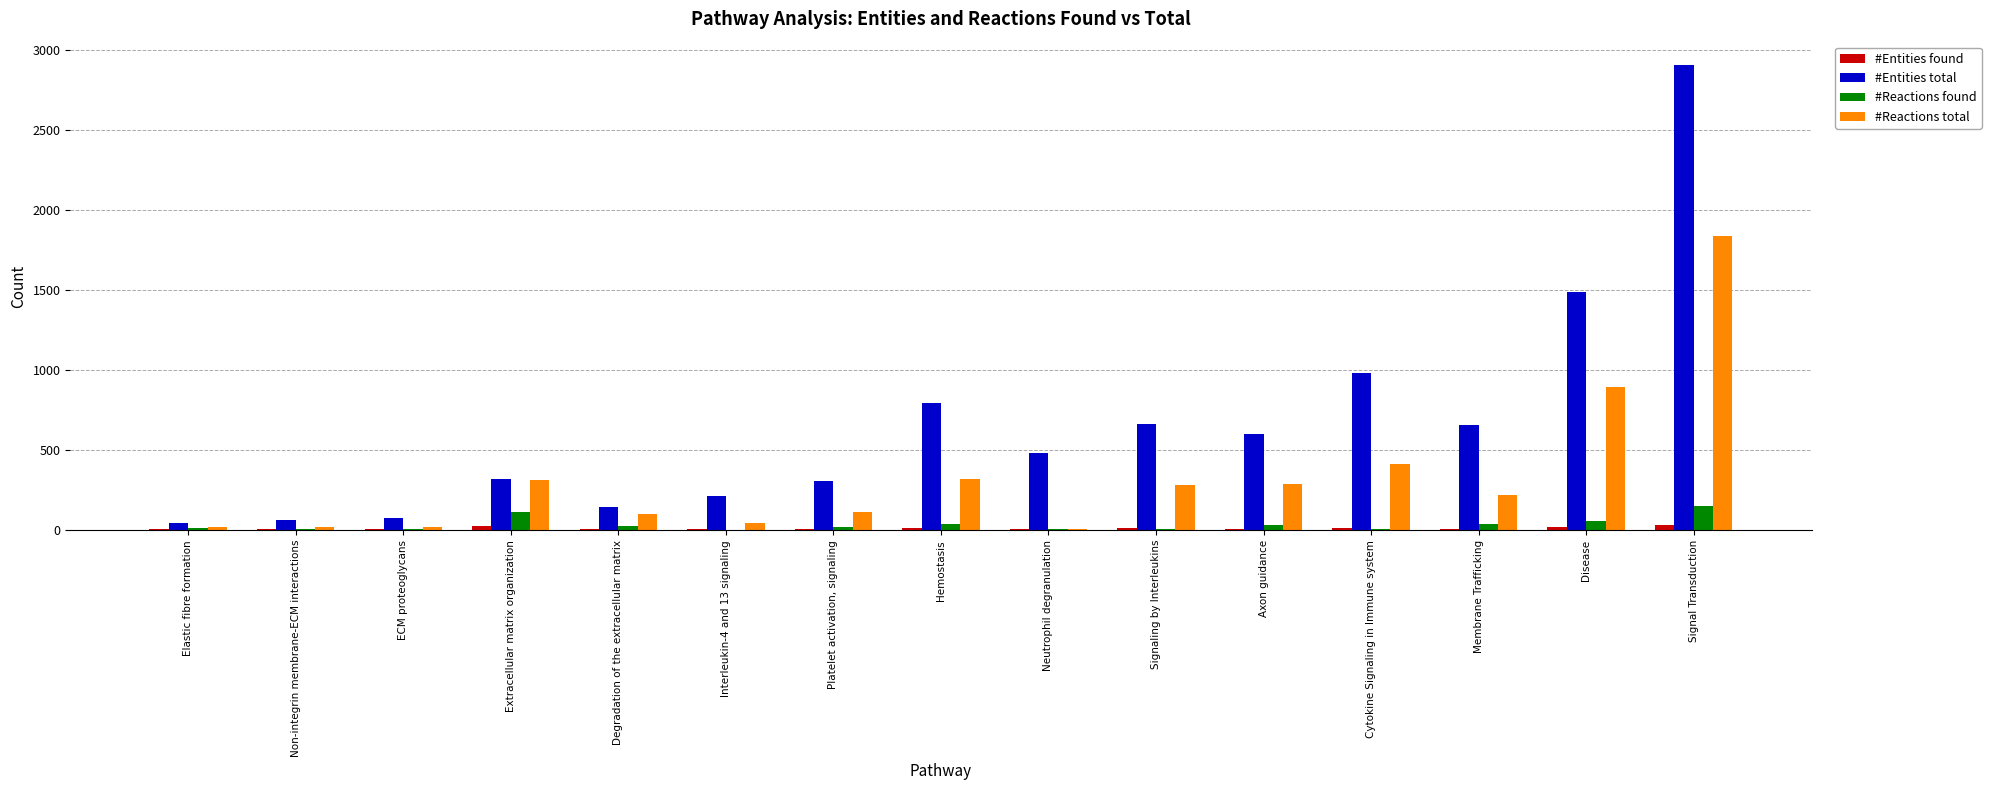

At which category is the sum across all series the highest?

Signal Transduction